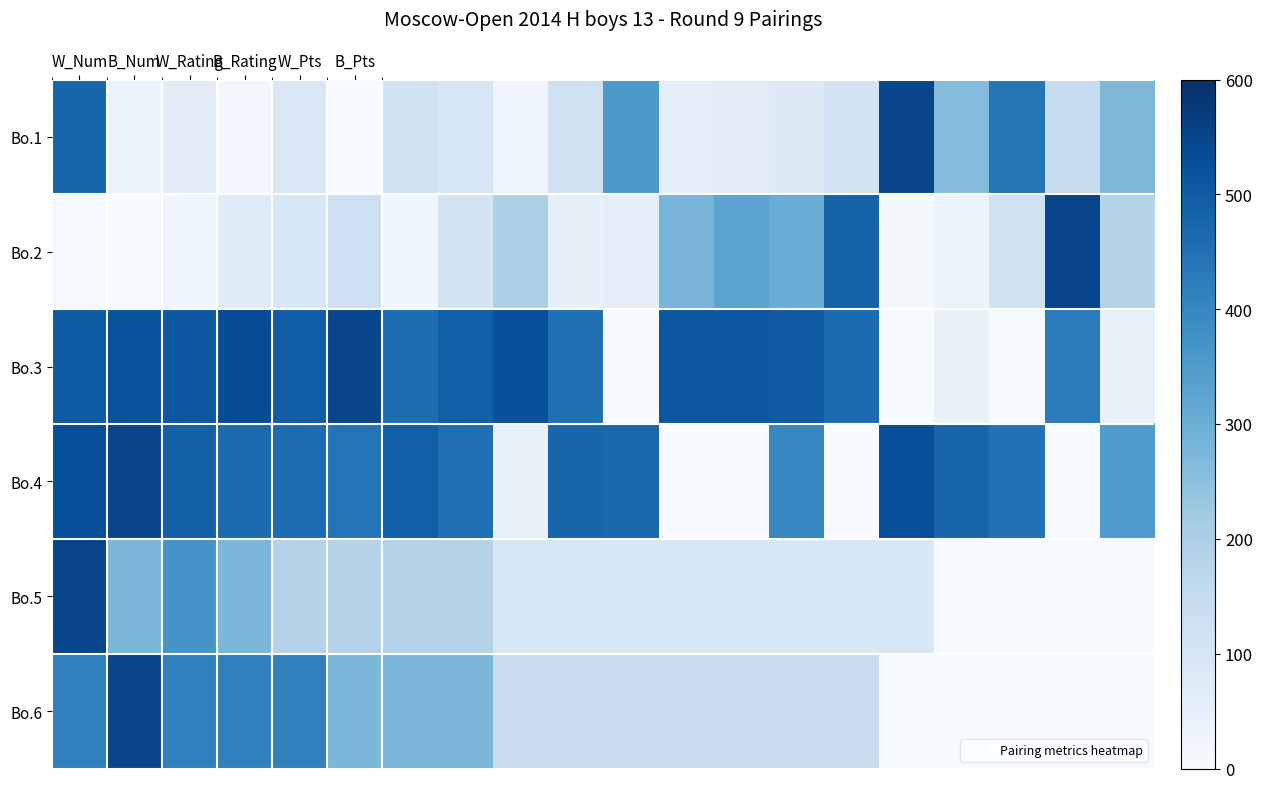

Reading left to right, what are all the values shown in this chart?

Bo.1: 478.0	36.0	61.7	15.4	87.4	0.0	113.1	97.7	25.7	118.2	354.7	56.5	66.8	77.1	107.9	550.0	262.1	442.1	143.9	272.4
Bo.2: 5.5	0.0	27.5	71.5	93.5	126.5	22.0	104.5	198.0	49.5	60.5	280.5	324.5	302.5	484.0	11.0	38.5	115.5	550.0	181.5
Bo.3: 500.8	521.7	508.5	533.6	494.9	550.0	457.5	490.3	526.3	452.0	0.0	509.0	506.3	501.7	463.4	0.0	45.6	0.0	423.8	45.6
Bo.4: 528.6	550.0	488.1	463.9	459.9	444.4	491.3	455.3	45.5	475.8	471.7	0.0	0.0	400.7	0.0	528.1	480.3	447.6	0.0	351.5
Bo.5: 550.0	275.0	366.7	275.0	183.3	183.3	183.3	183.3	91.7	91.7	91.7	91.7	91.7	91.7	91.7	91.7	0.0	0.0	0.0	0.0
Bo.6: 412.5	550.0	412.5	412.5	412.5	275.0	275.0	275.0	137.5	137.5	137.5	137.5	137.5	137.5	137.5	0.0	0.0	0.0	0.0	0.0